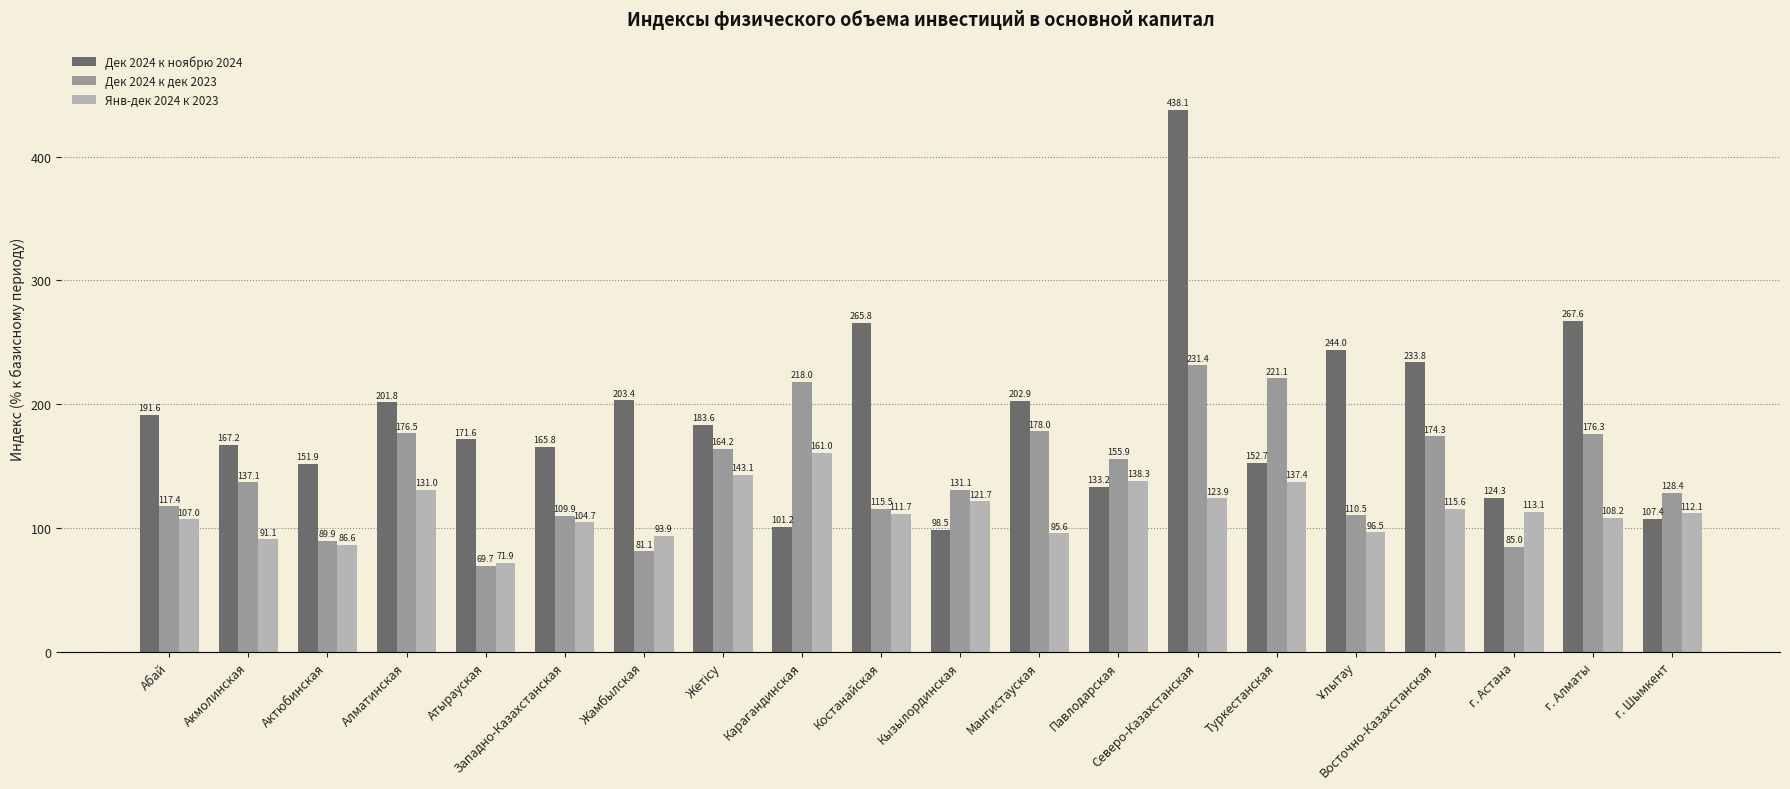

True or false: Дек 2024 к дек 2023 has a value of 259.3 at Мангистауская.

False